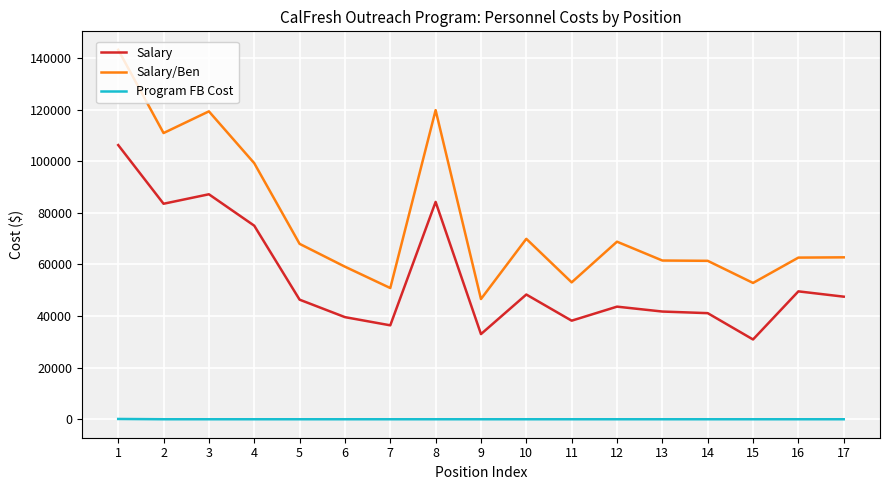

True or false: Salary and Salary/Ben intersect in this chart.

False